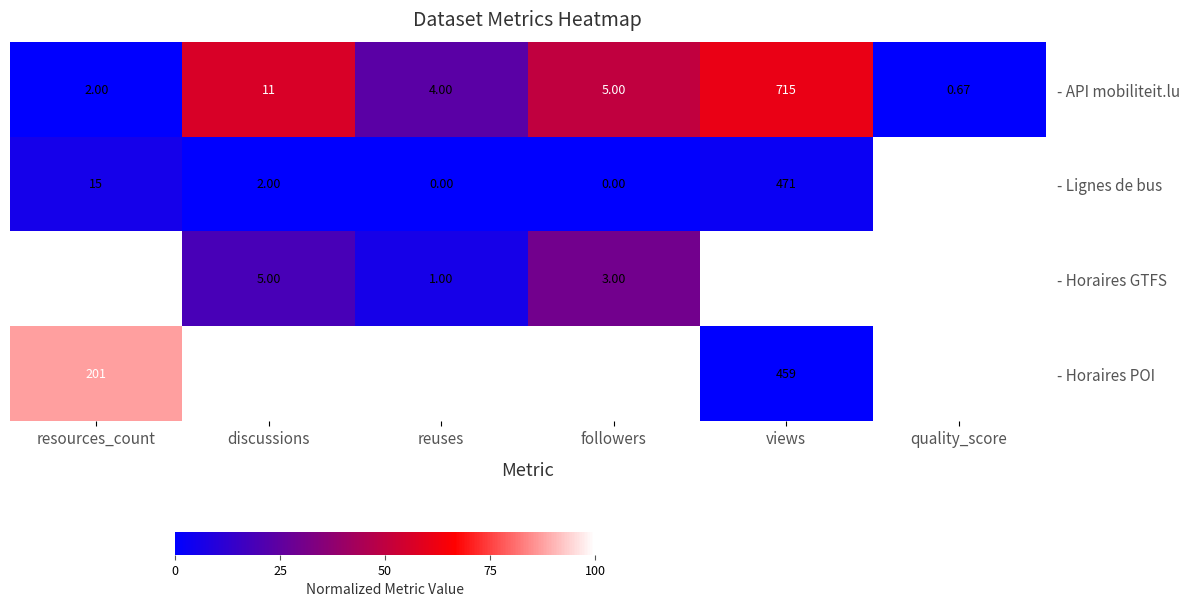

Where does the - Lignes de bus series first go above 2?

resources_count